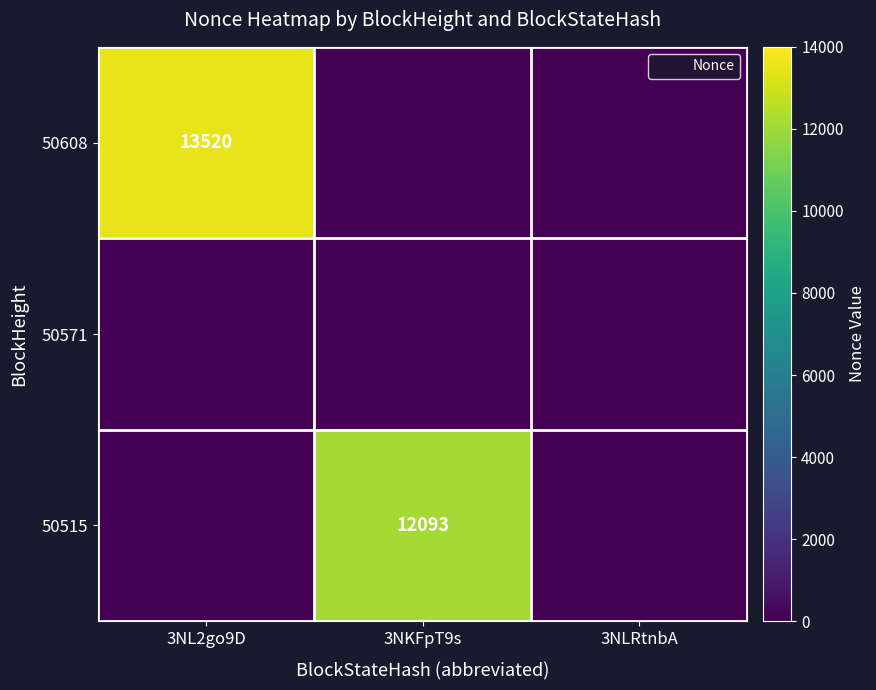

At which label does 50515 reach its peak?

3NKFpT9s